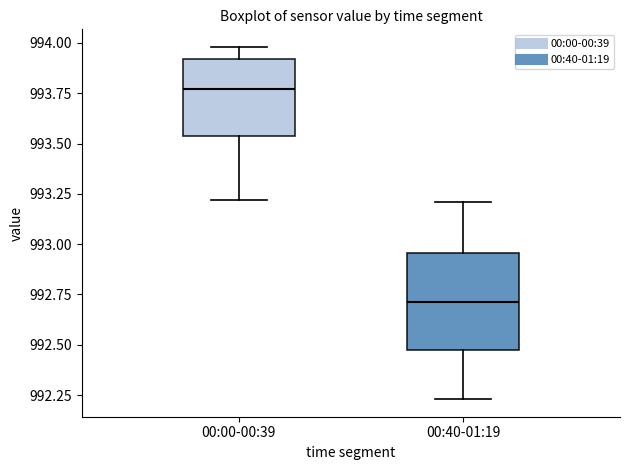

Which box's median line is the highest?

00:00-00:39